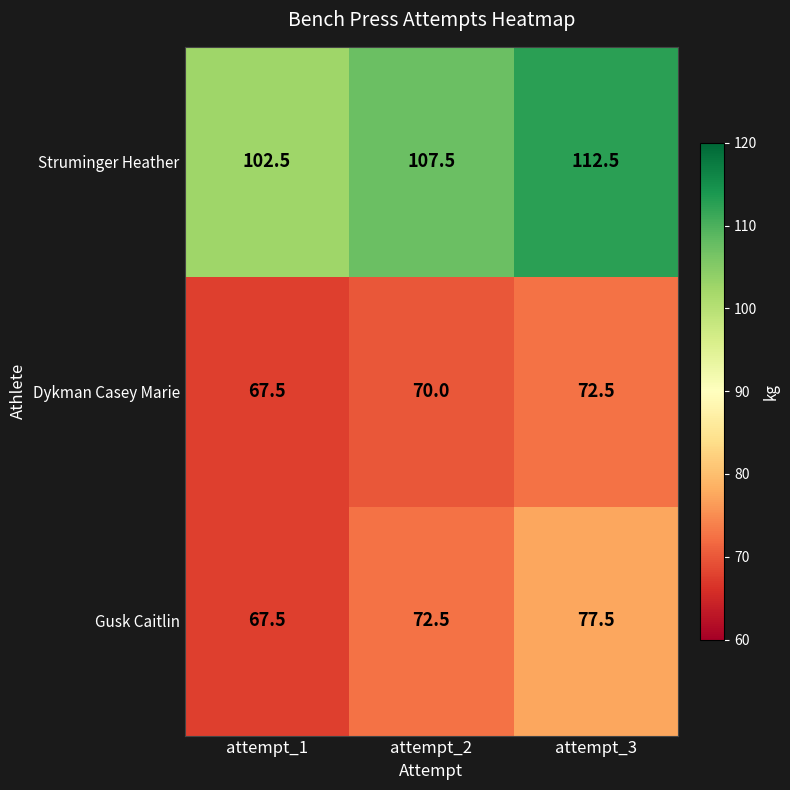

The Dykman Casey Marie series shows 67.5 at attempt_1. True or false?

True